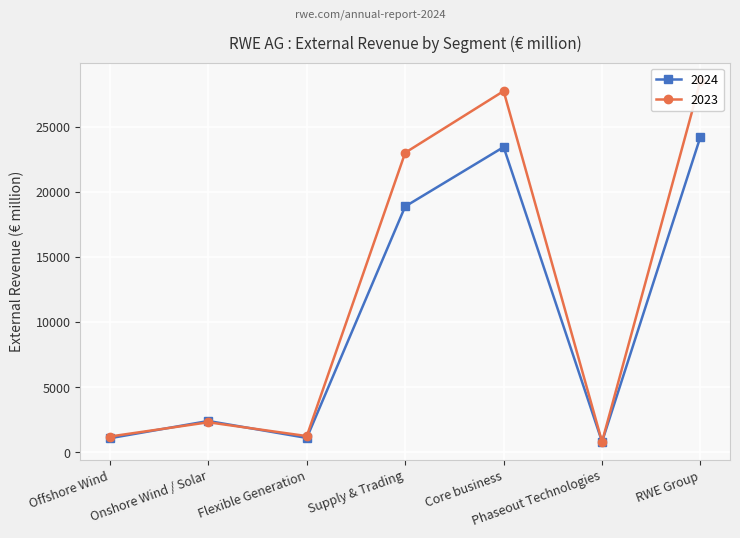

What is the difference between the second highest and second lowest values in the 2024 series?

22353